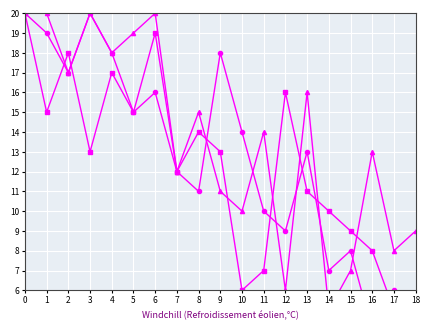

Between 11 and 3, which is larger?

3